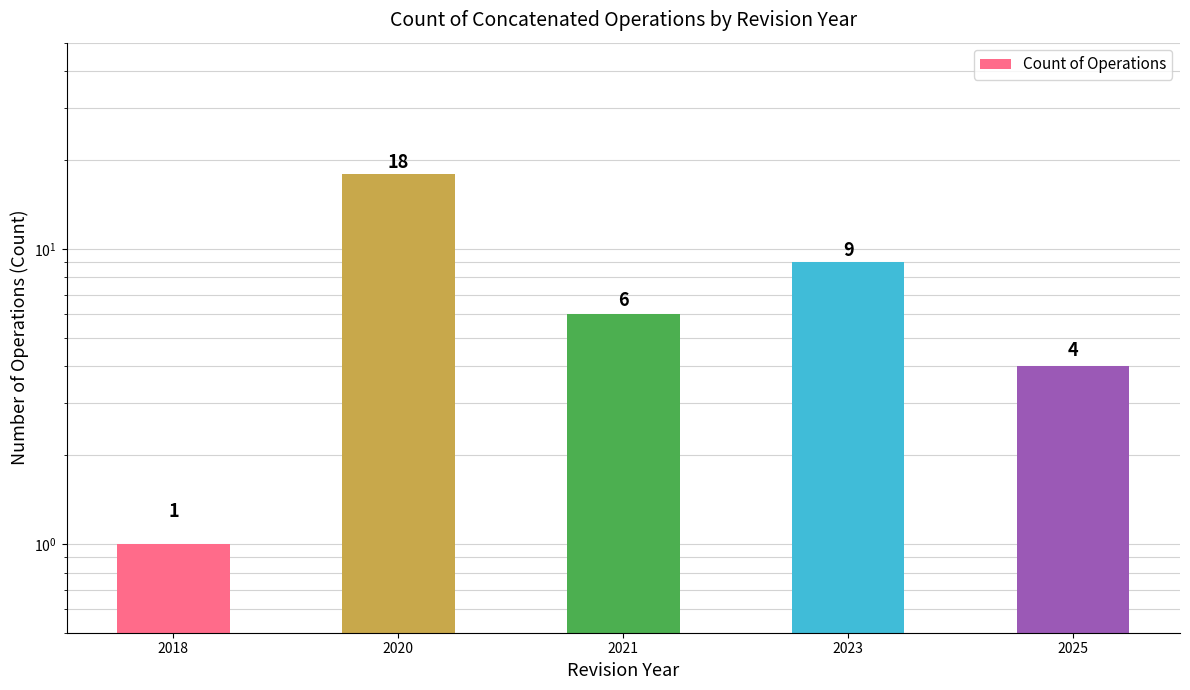

The value at 2025 is 4. True or false?

True